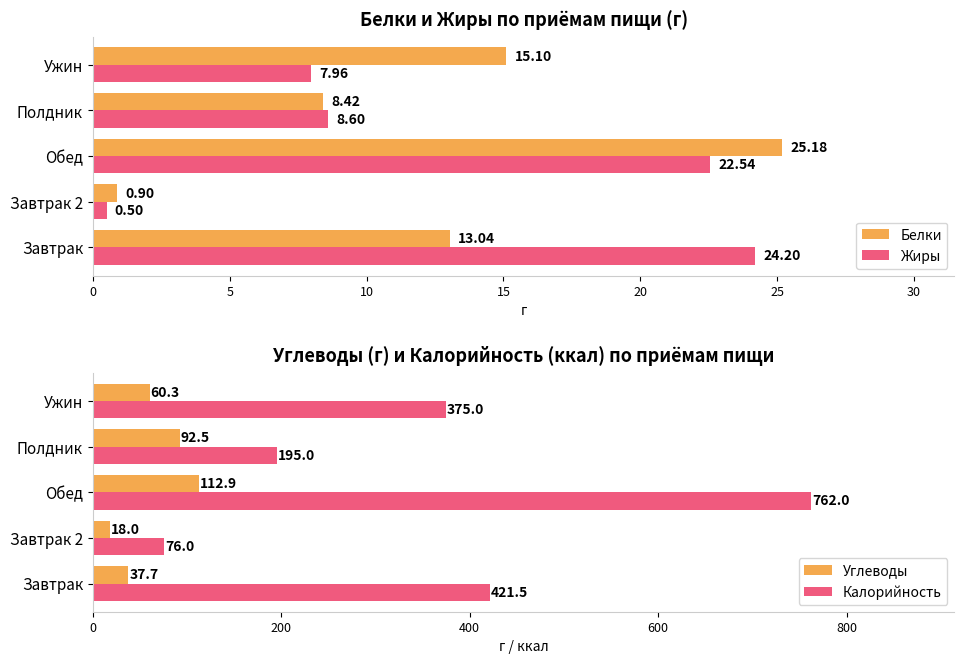

The Белки series shows 13.0 at Завтрак. True or false?

True